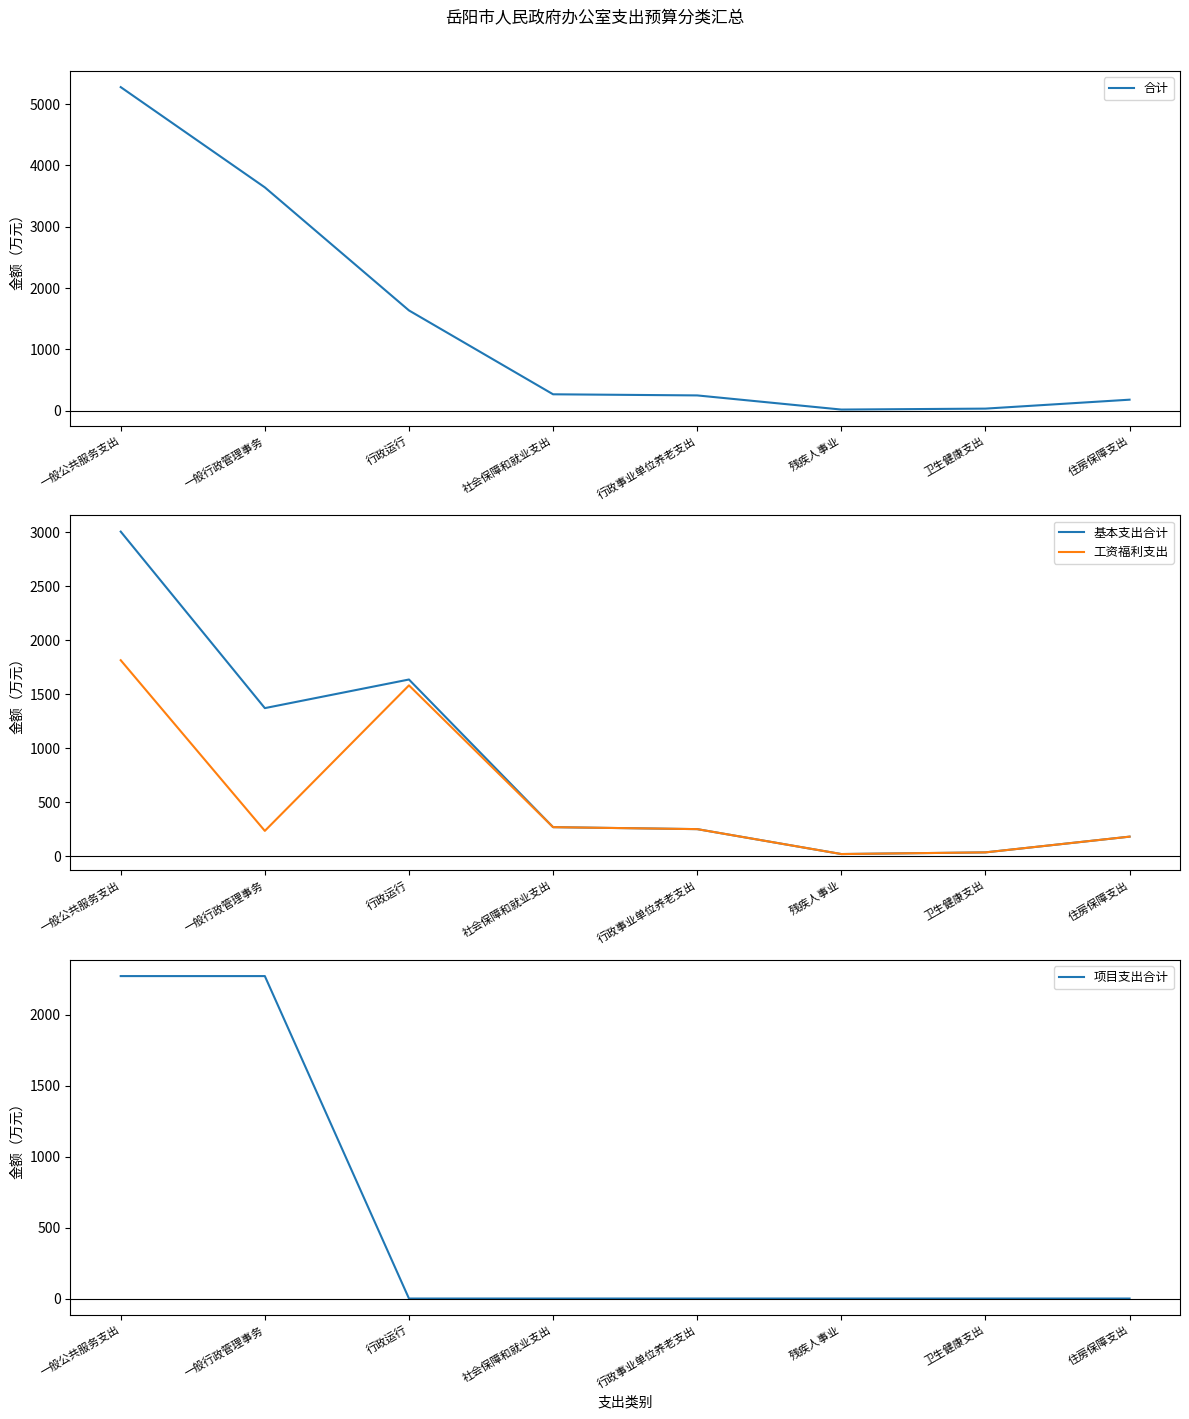

At 一般行政管理事务, list the series in order from smallest to largest.

工资福利支出, 基本支出合计, 项目支出合计, 合计